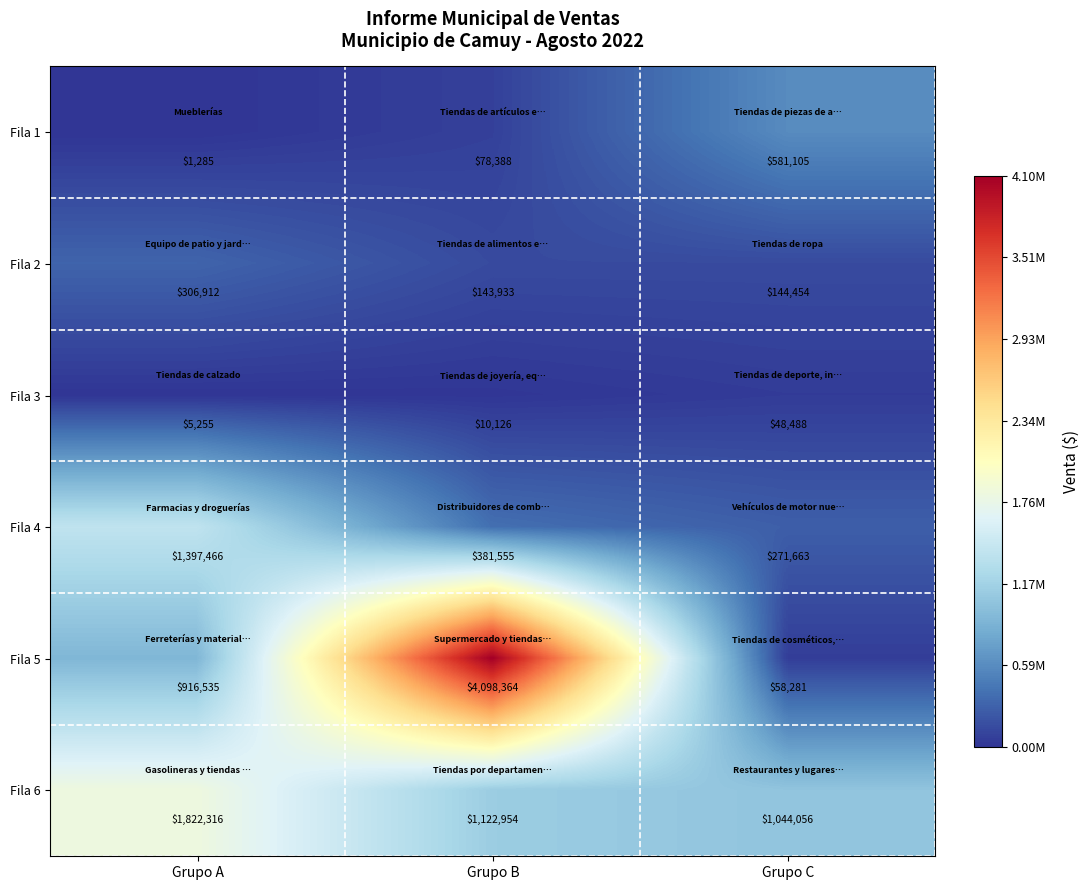

What is the approximate value of Fila 1 at Grupo A, to the nearest 100?

1300